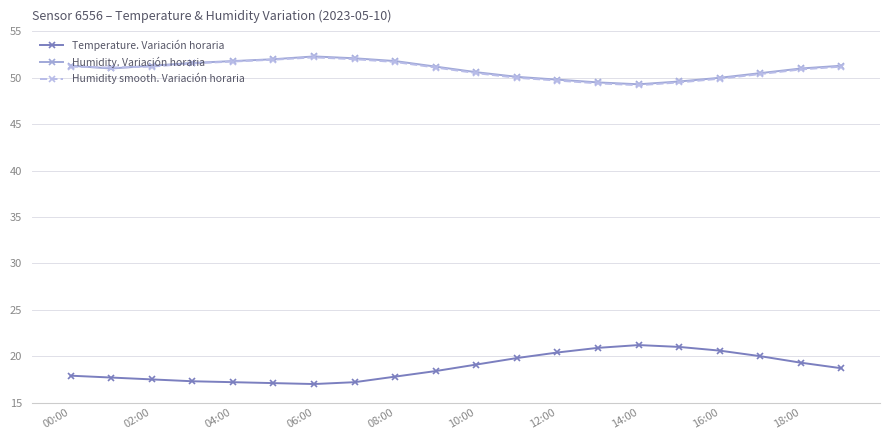

True or false: Temperature. Variación horaria and Humidity. Variación horaria intersect in this chart.

False